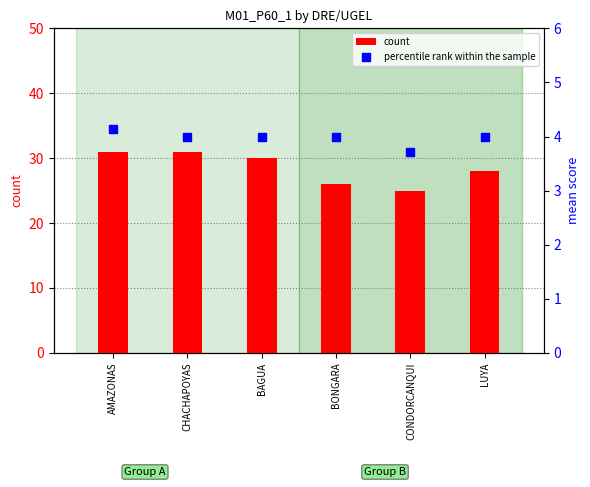

What are all the series names shown in the legend?

count, percentile rank within the sample